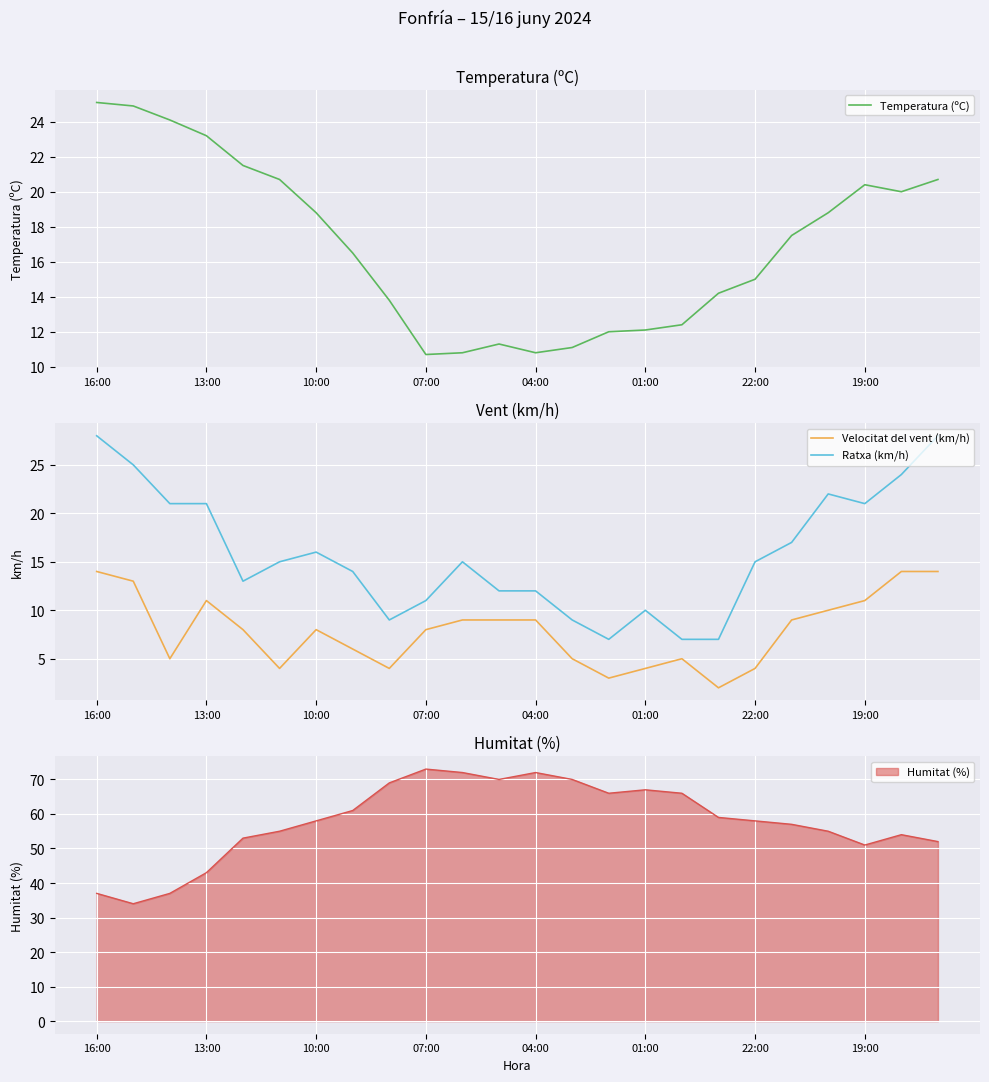

What is the average value of the Temperatura (ºC) series?

16.9